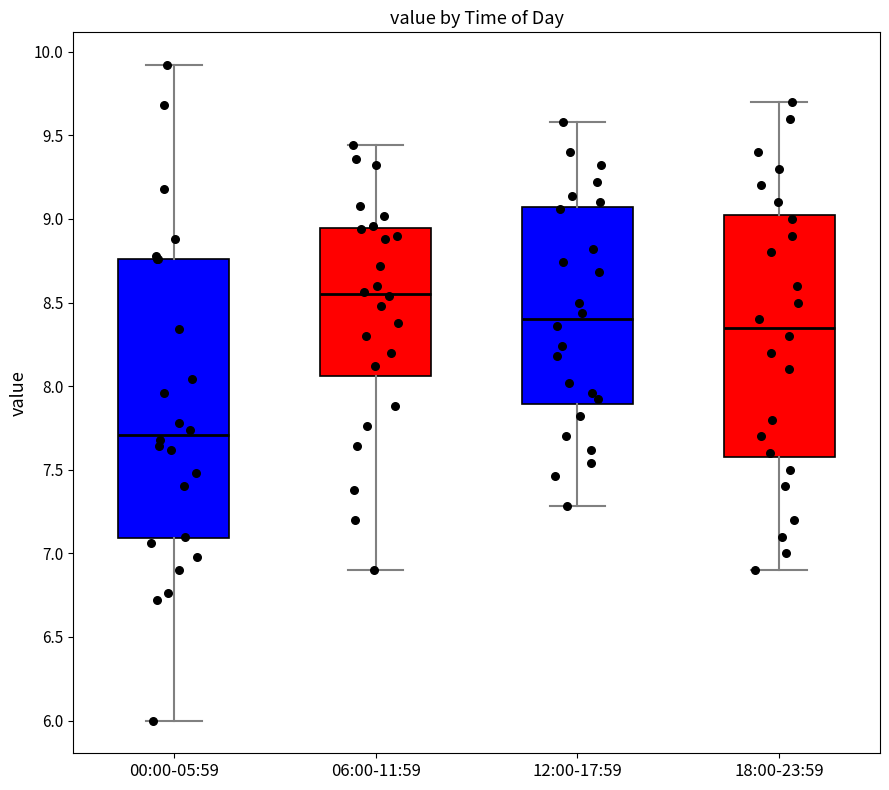

Reading left to right, transcribe this box plot: for each box, give where its median line is, the range the box spans, and where its two whiskers end, as read against the y-axis. The values are not printed on the chart, so give them approximately, as read against the axis.

00:00-05:59: median 7.70, box 7.10 to 8.75, whiskers 6.00 to 9.90
06:00-11:59: median 8.55, box 8.05 to 8.95, whiskers 6.90 to 9.45
12:00-17:59: median 8.40, box 7.90 to 9.05, whiskers 7.30 to 9.60
18:00-23:59: median 8.35, box 7.60 to 9.05, whiskers 6.90 to 9.70